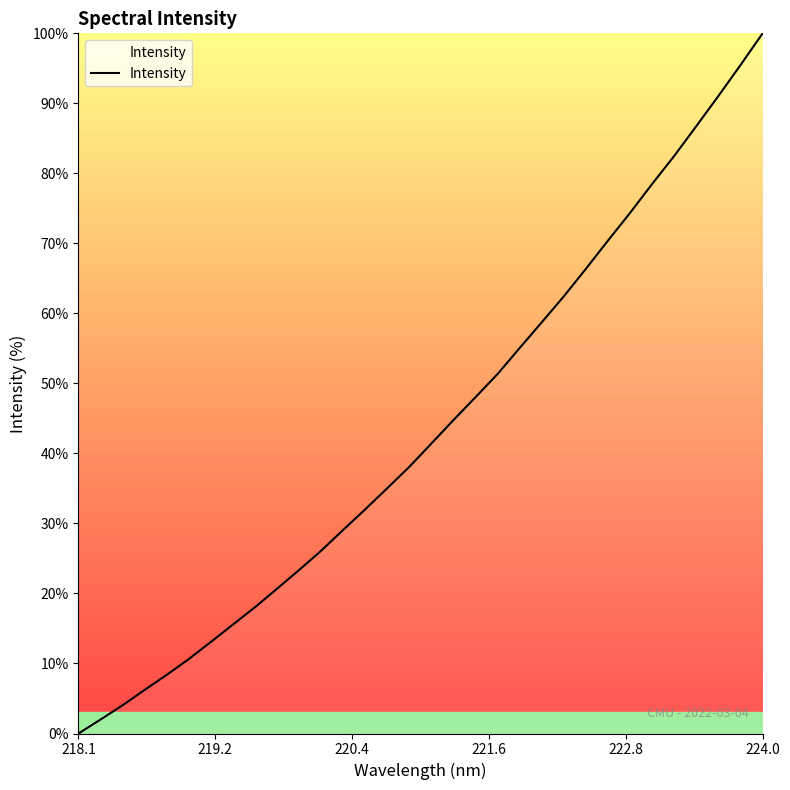

What is the difference between the maximum and minimum values?

100.0